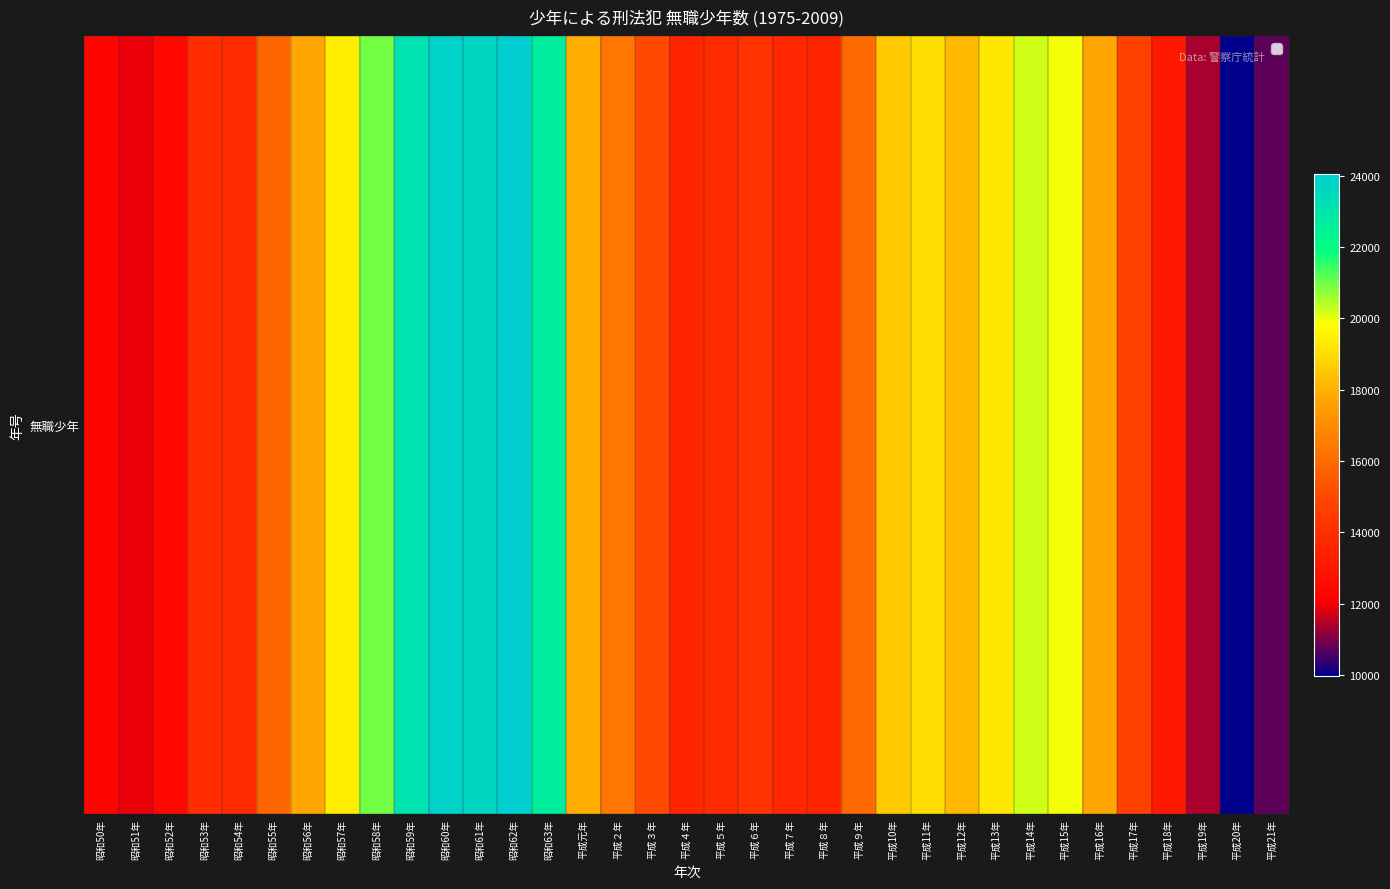

Rank the categories by value from lowest to highest.

平成20年, 平成21年, 平成19年, 昭和51年, 昭和50年, 昭和52年, 平成18年, 平成８年, 平成４年, 平成７年, 昭和54年, 平成５年, 昭和53年, 平成６年, 平成17年, 平成３年, 昭和55年, 平成９年, 平成２年, 昭和56年, 平成16年, 平成元年, 平成12年, 平成10年, 平成11年, 平成13年, 昭和57年, 平成15年, 平成14年, 昭和58年, 昭和63年, 昭和59年, 昭和61年, 昭和60年, 昭和62年